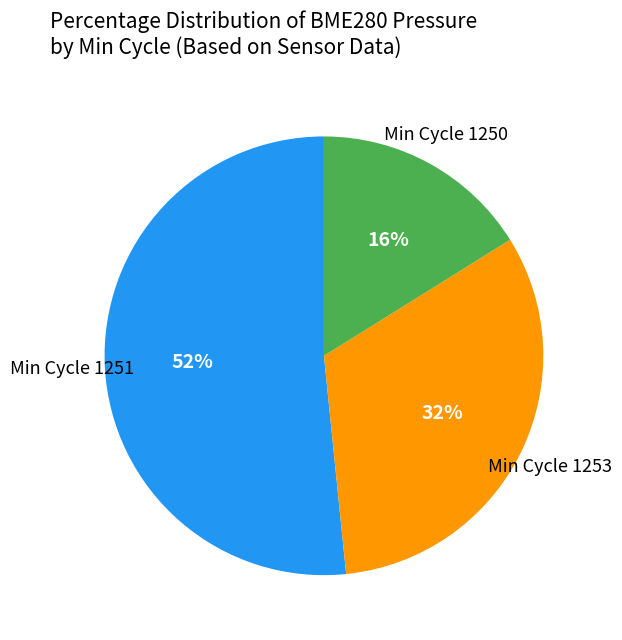

Is there a majority slice in this chart?

Yes